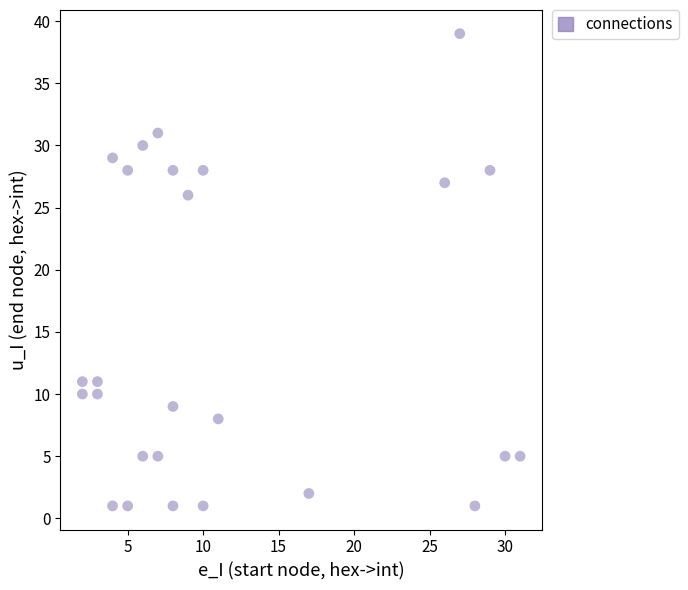

What Y value in the scatter plot is closest to 20?

26